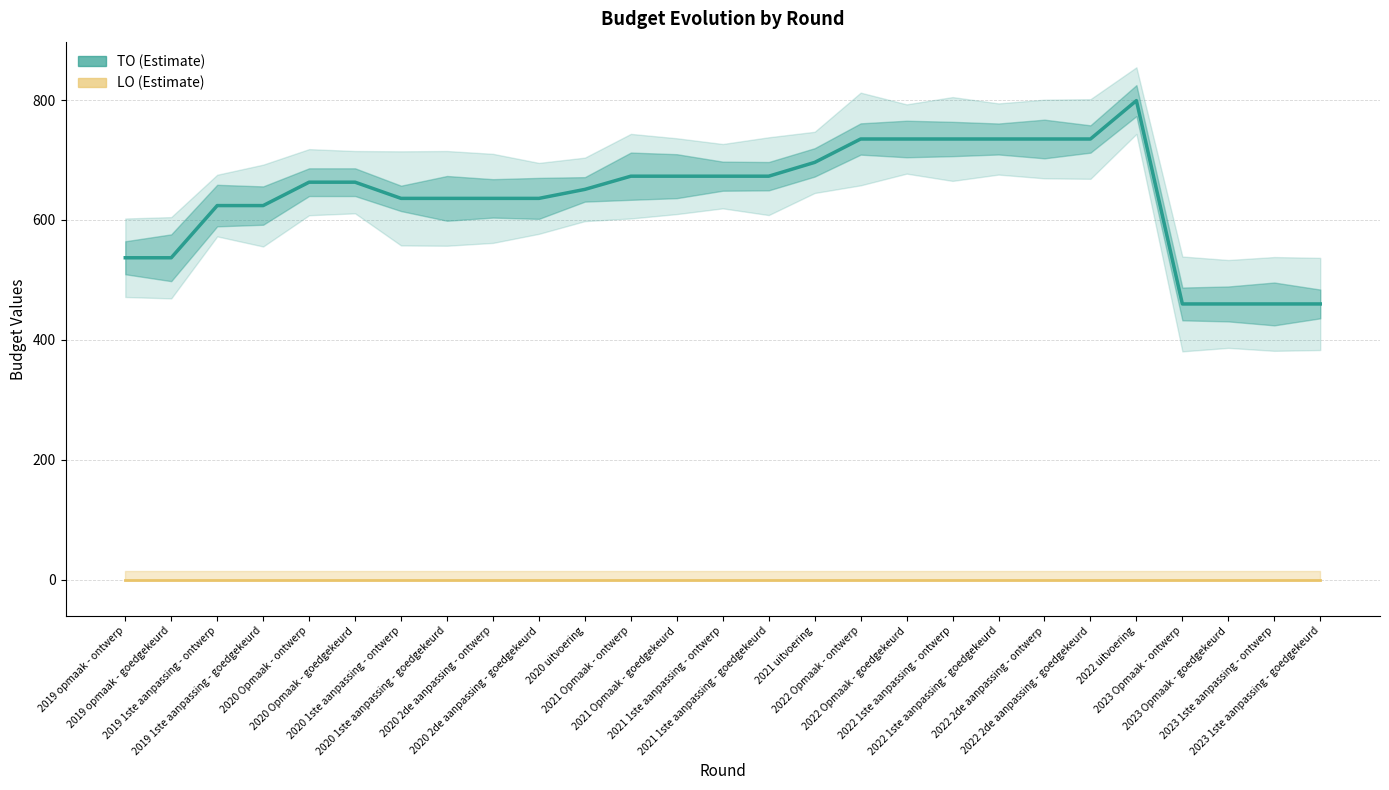

Which series changed the most between 2019 1ste aanpassing - ontwerp and 2022 1ste aanpassing - goedgekeurd?

TO (Estimate)